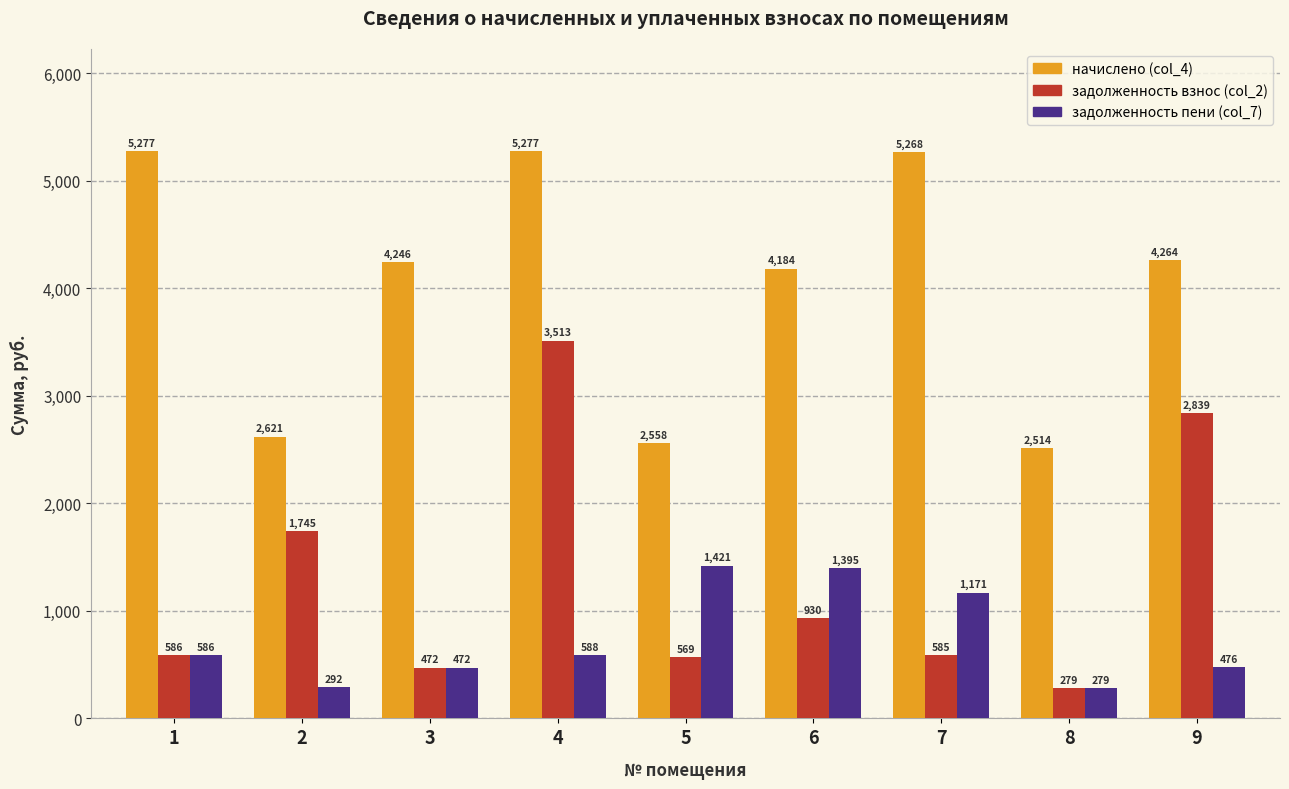

Which series has the widest spread of values?

задолженность взнос (col_2)